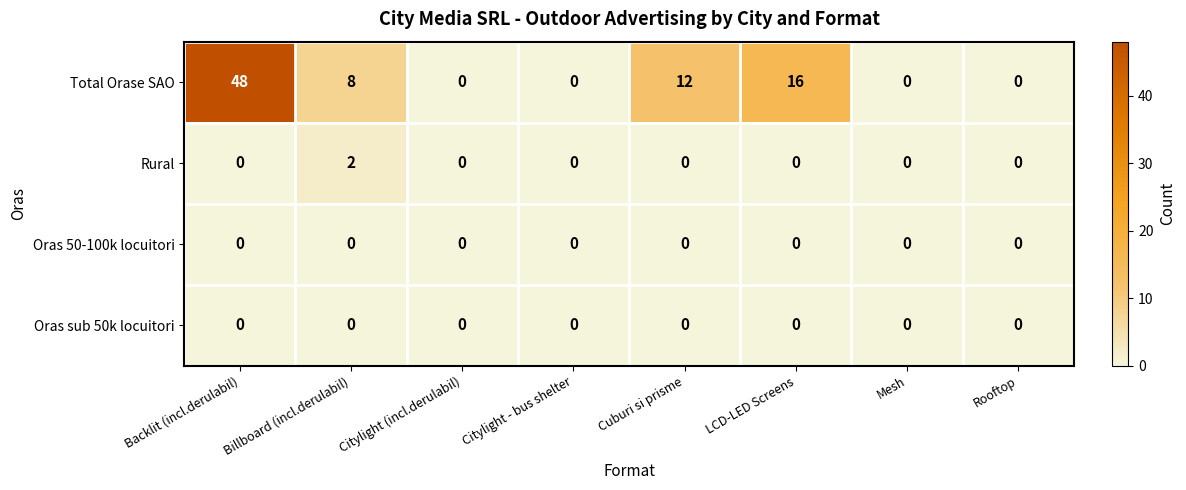

Is it true that Oras sub 50k locuitori equals 0 at Mesh?

True